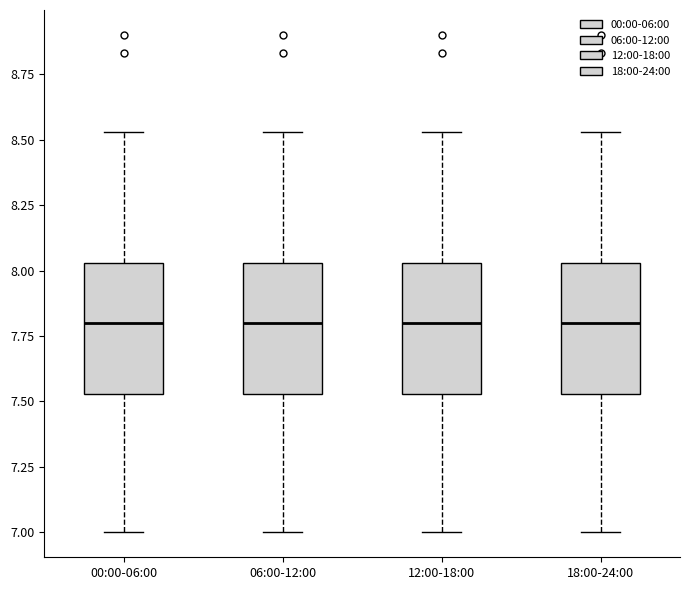

Where does the median line of the box for 00:00-06:00 sit on the y-axis? The values are not printed on the chart, so give them approximately, as read against the axis.

7.80